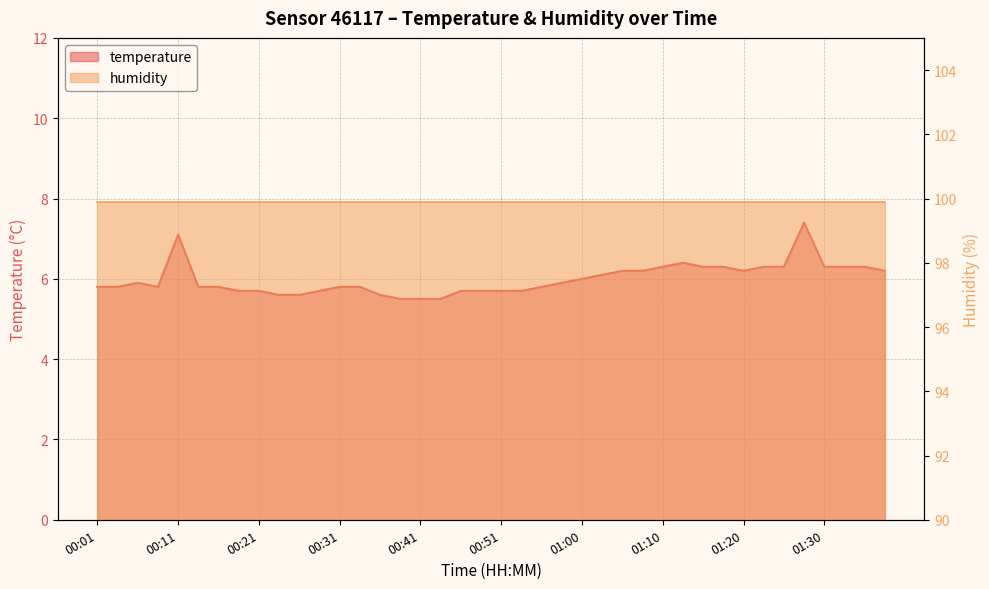

At which label is the value closest to 6?

01:00